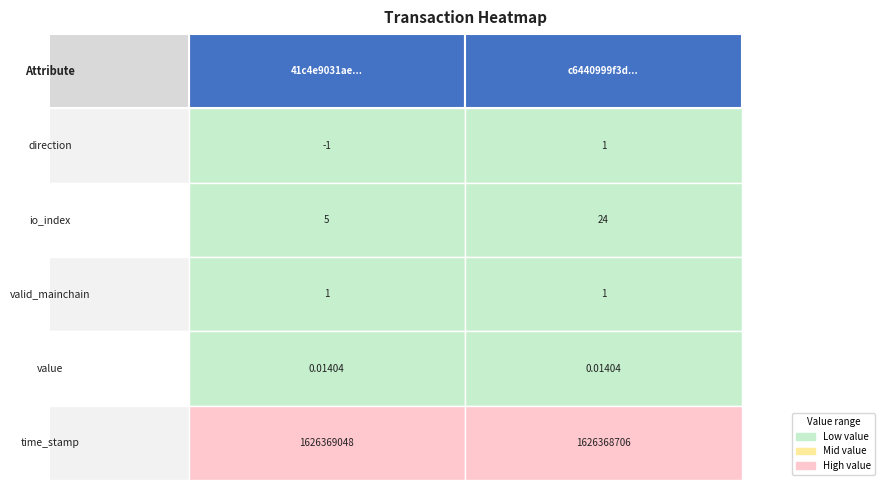

What is the maximum value shown in the chart?

1626369048.0